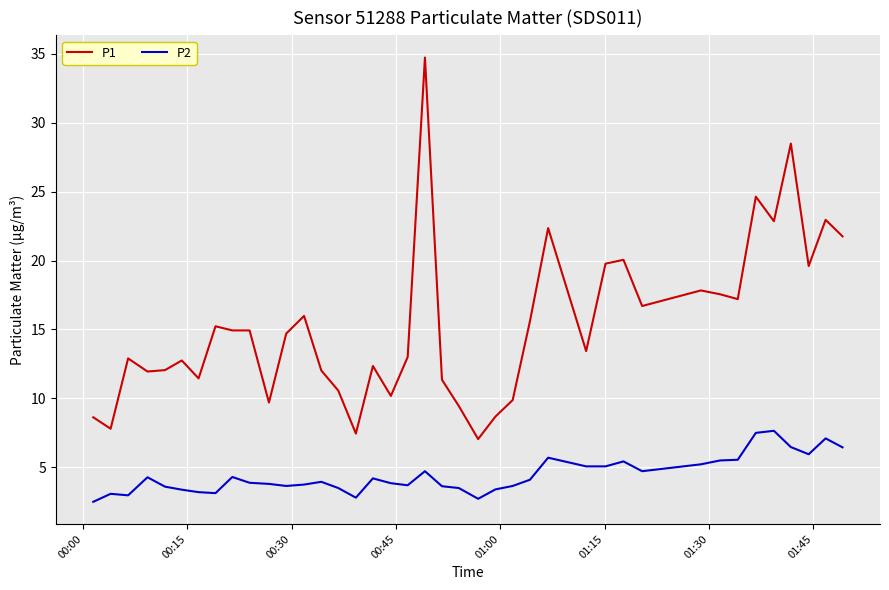

What is the highest value of the P2 series?

7.7